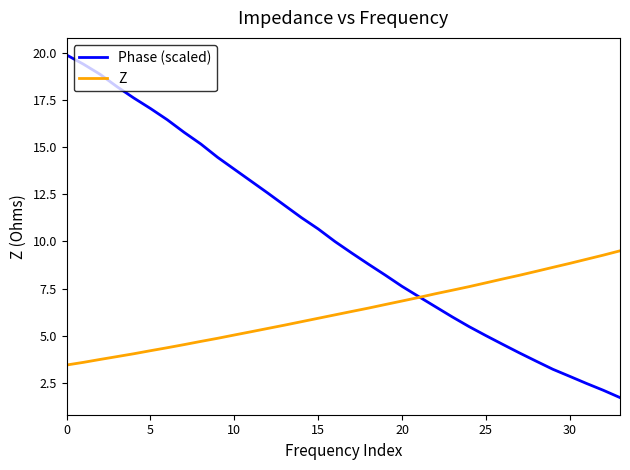

What is the minimum value for Z?

3.5